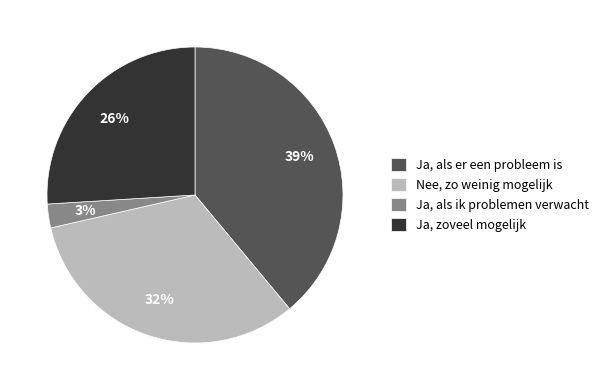

The Ja, als ik problemen verwacht slice represents 3% of the pie. True or false?

True